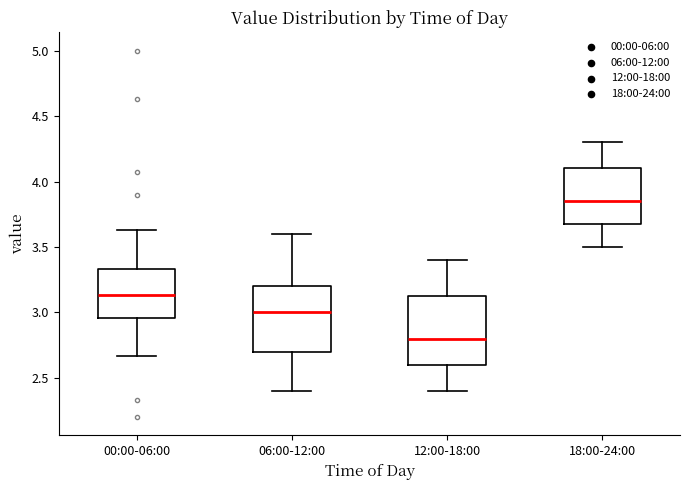

Reading left to right, transcribe this box plot: for each box, give where its median line is, the range the box spans, and where its two whiskers end, as read against the y-axis. The values are not printed on the chart, so give them approximately, as read against the axis.

00:00-06:00: median 3.15, box 2.95 to 3.35, whiskers 2.65 to 3.65
06:00-12:00: median 3.00, box 2.70 to 3.20, whiskers 2.40 to 3.60
12:00-18:00: median 2.80, box 2.60 to 3.15, whiskers 2.40 to 3.40
18:00-24:00: median 3.85, box 3.70 to 4.10, whiskers 3.50 to 4.30